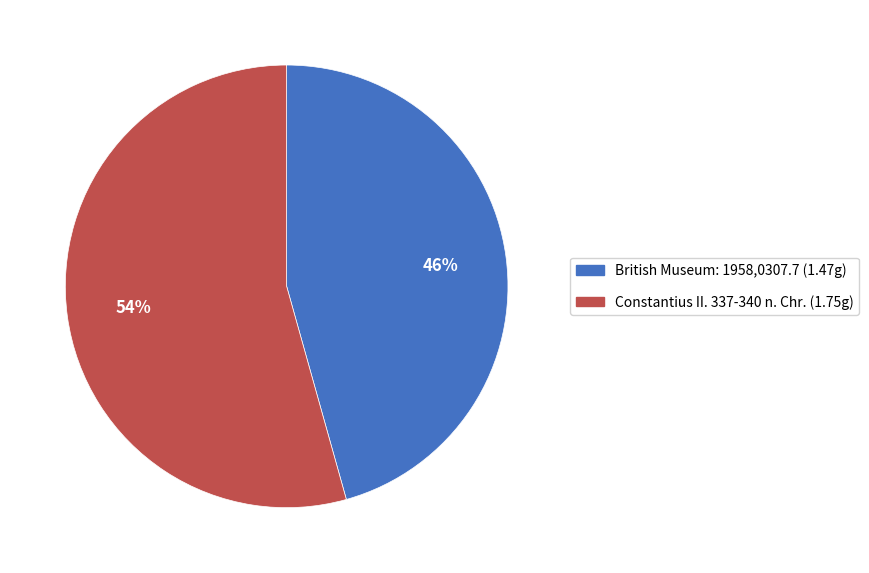

Do British Museum: 1958,0307.7 and Constantius II. 337-340 n. Chr. together represent more than half of the pie?

Yes